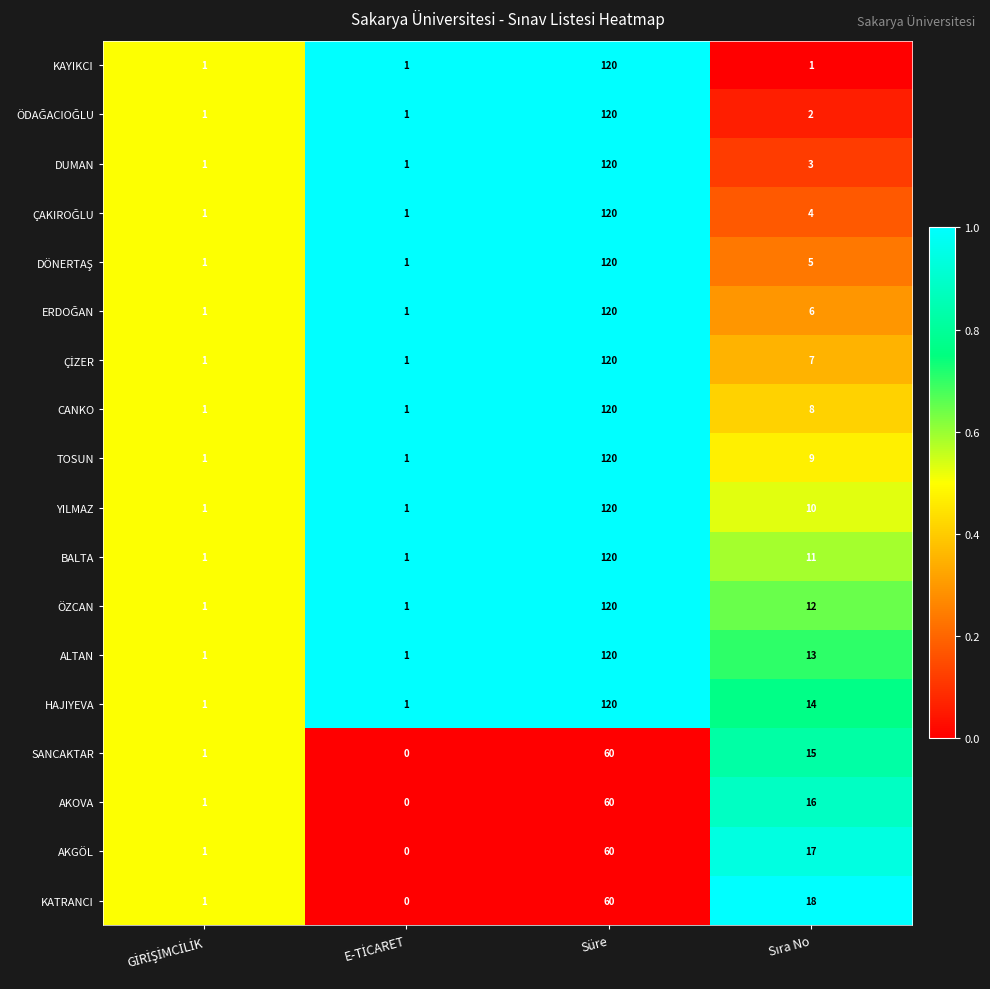

What is the maximum value shown in the chart?

120